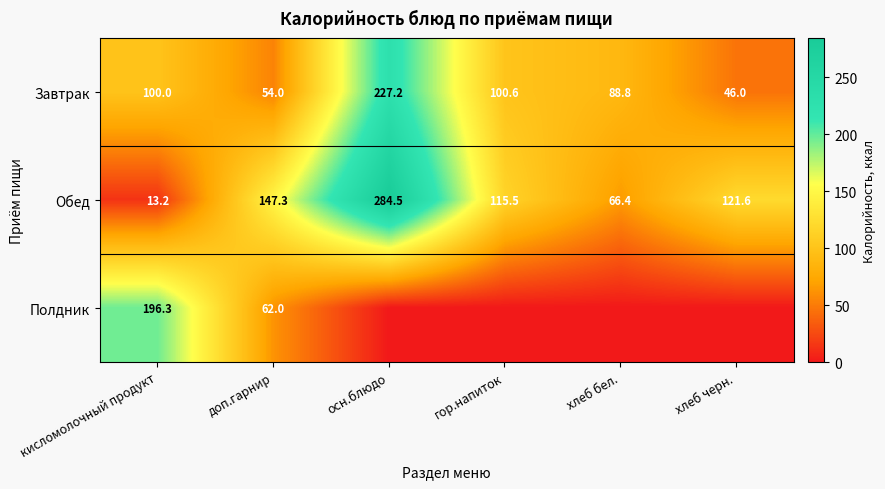

What is the difference between the second highest and second lowest values in the Обед series?

80.9